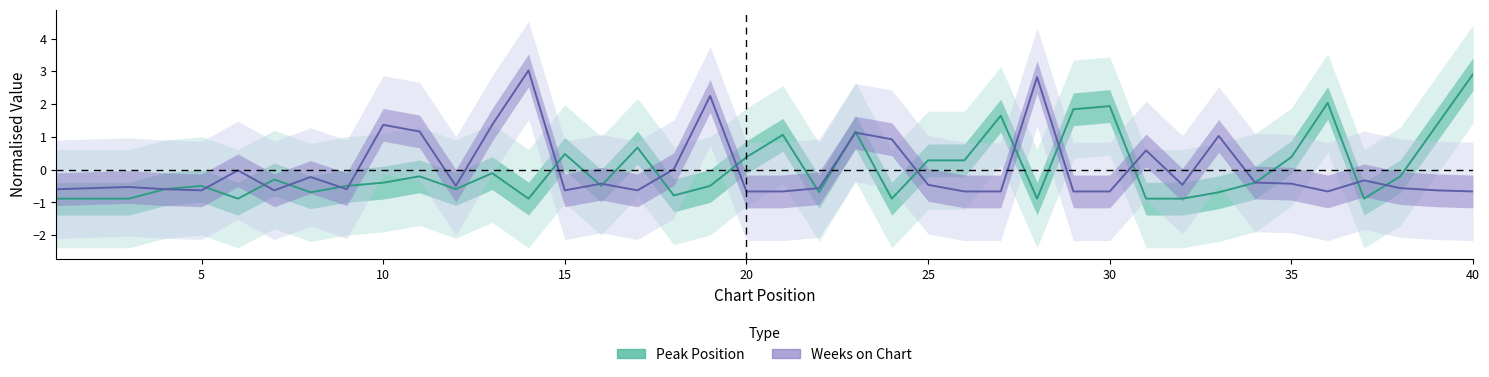

How many positive values does the Weeks on Chart series have?

11